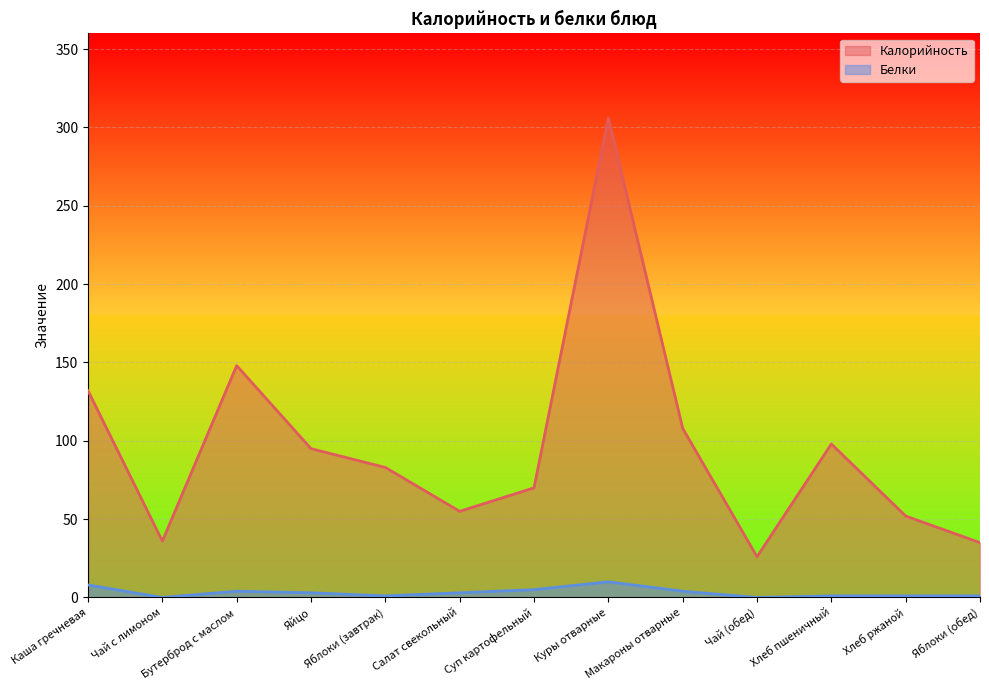

Which category has the lowest value in the Белки series?

Чай с лимоном